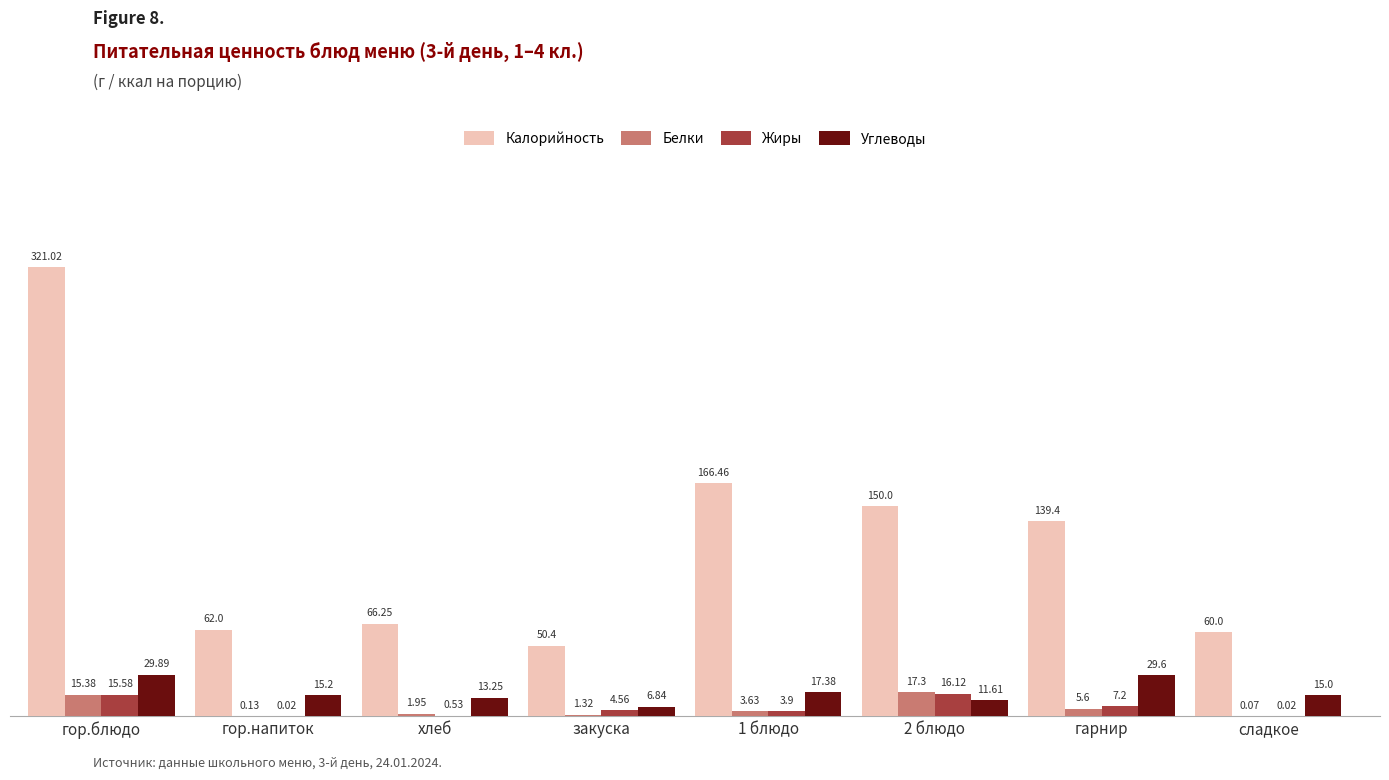

How many groups of bars are there?

8